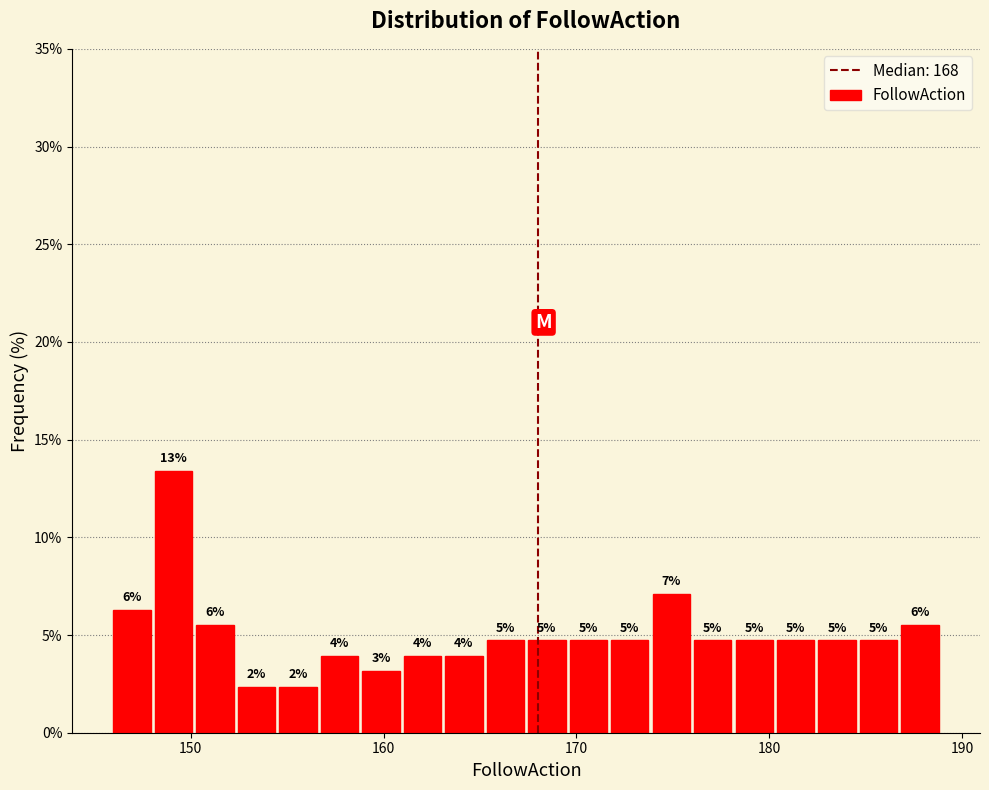

Around what value on the x-axis is the tallest bar? Give the approximate position of its centre, as read against the axis.

149